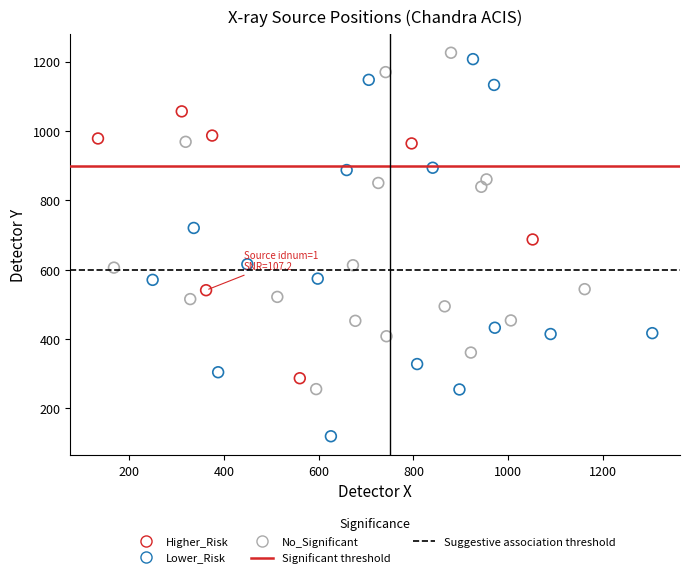

Which series reaches the minimum Y coordinate?

Lower_Risk